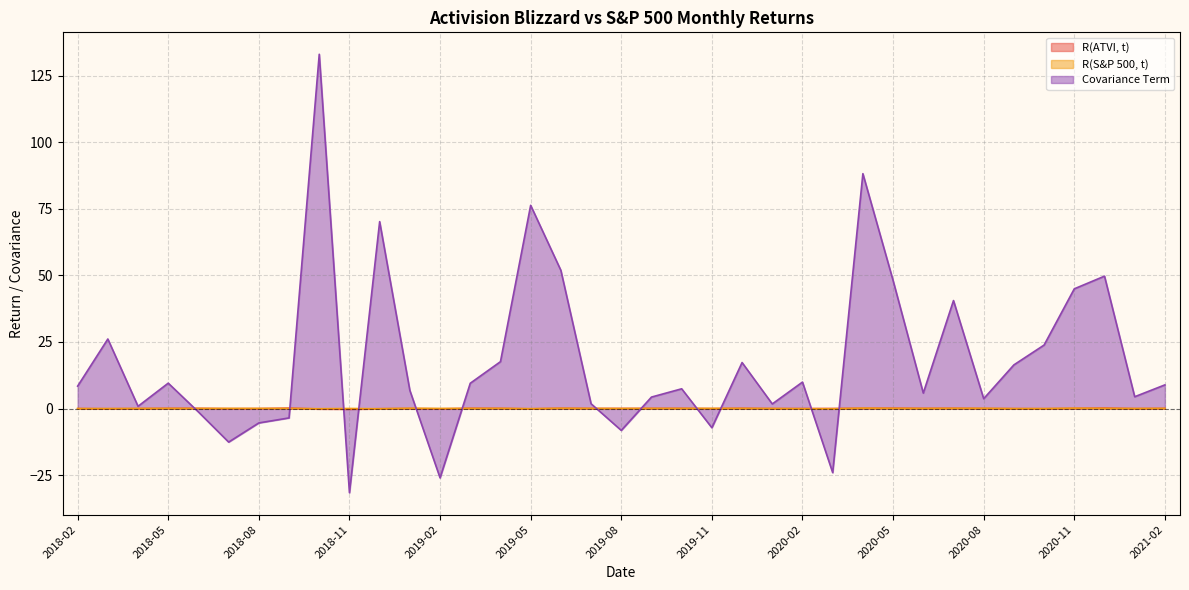

List the series in order of their peak value, lowest first.

R(S&P 500, t), R(ATVI, t), Covariance Term